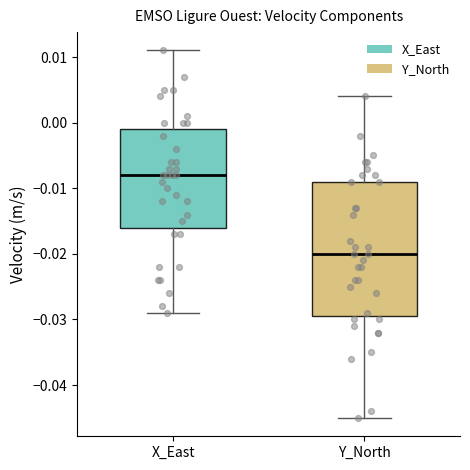

Reading left to right, read every box against the y-axis: the position of its median line, the range the box covers, and the ends of its whiskers. The values are not printed on the chart, so give them approximately, as read against the axis.

X_East: median -0.008, box -0.016 to -0.001, whiskers -0.029 to 0.011
Y_North: median -0.020, box -0.029 to -0.009, whiskers -0.045 to 0.004